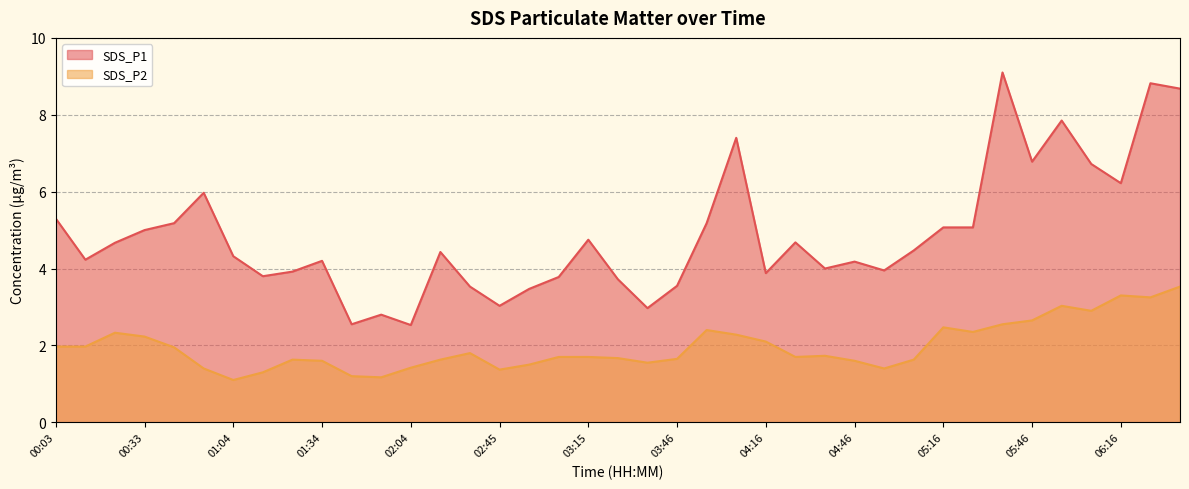

Does the chart display data point markers on the line(s)?

No